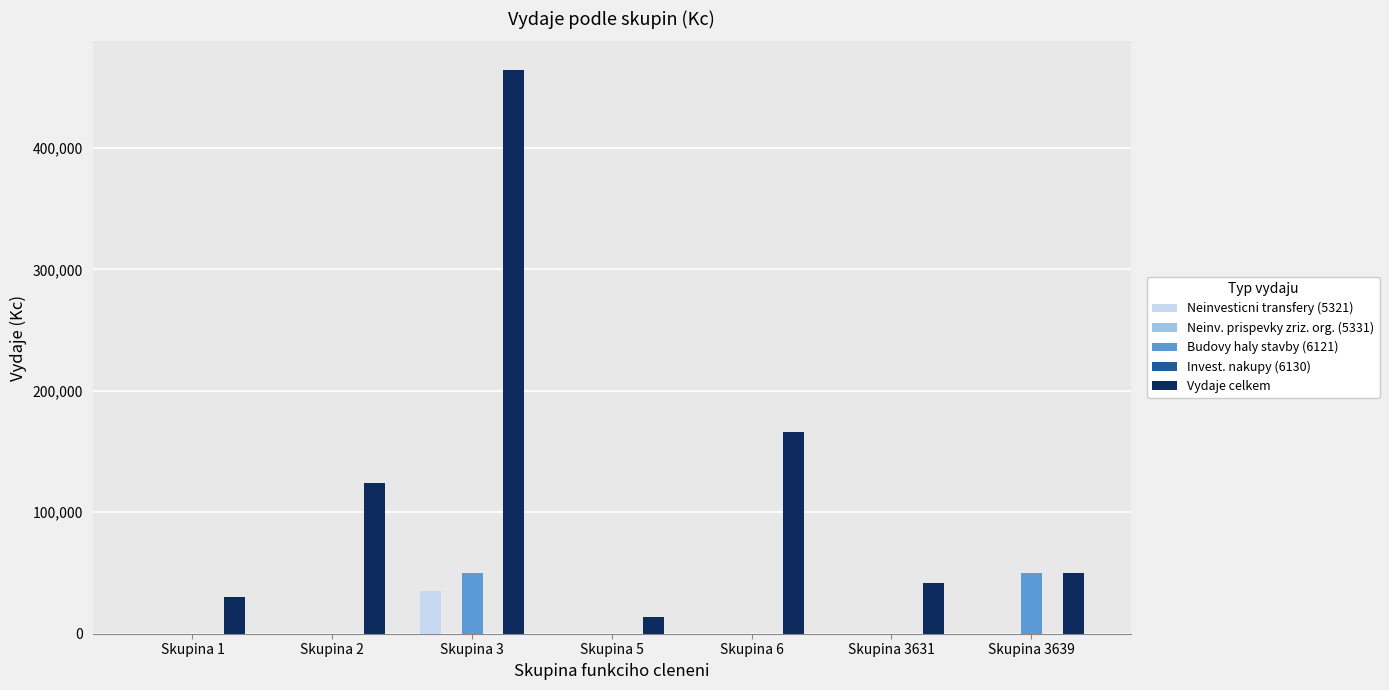

Reading right to left, transcribe all the data shown in this chart.

Neinvesticni transfery (5321): 0	0	0	0	35000	0	0
Neinv. prispevky zriz. org. (5331): 0	0	0	0	0	0	0
Budovy haly stavby (6121): 50000	0	0	0	50000	0	0
Invest. nakupy (6130): 0	0	0	0	0	0	0
Vydaje celkem: 50000	42000	166000	14000	464500	124000	30000